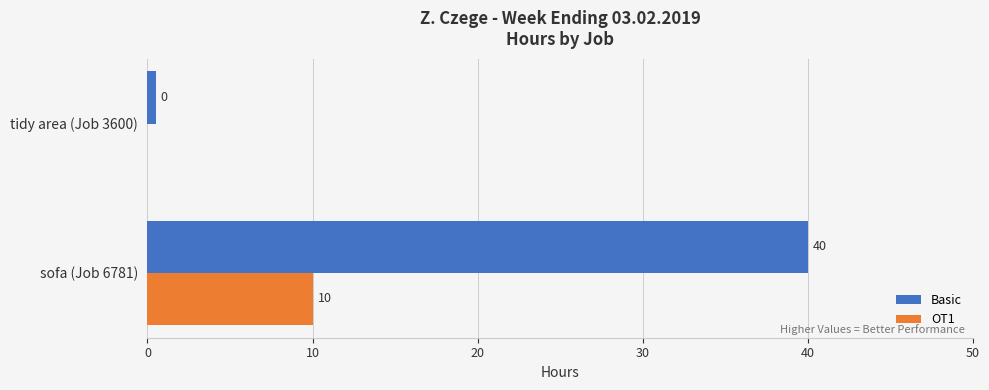

Which category has the highest value in the Basic series?

sofa (Job 6781)